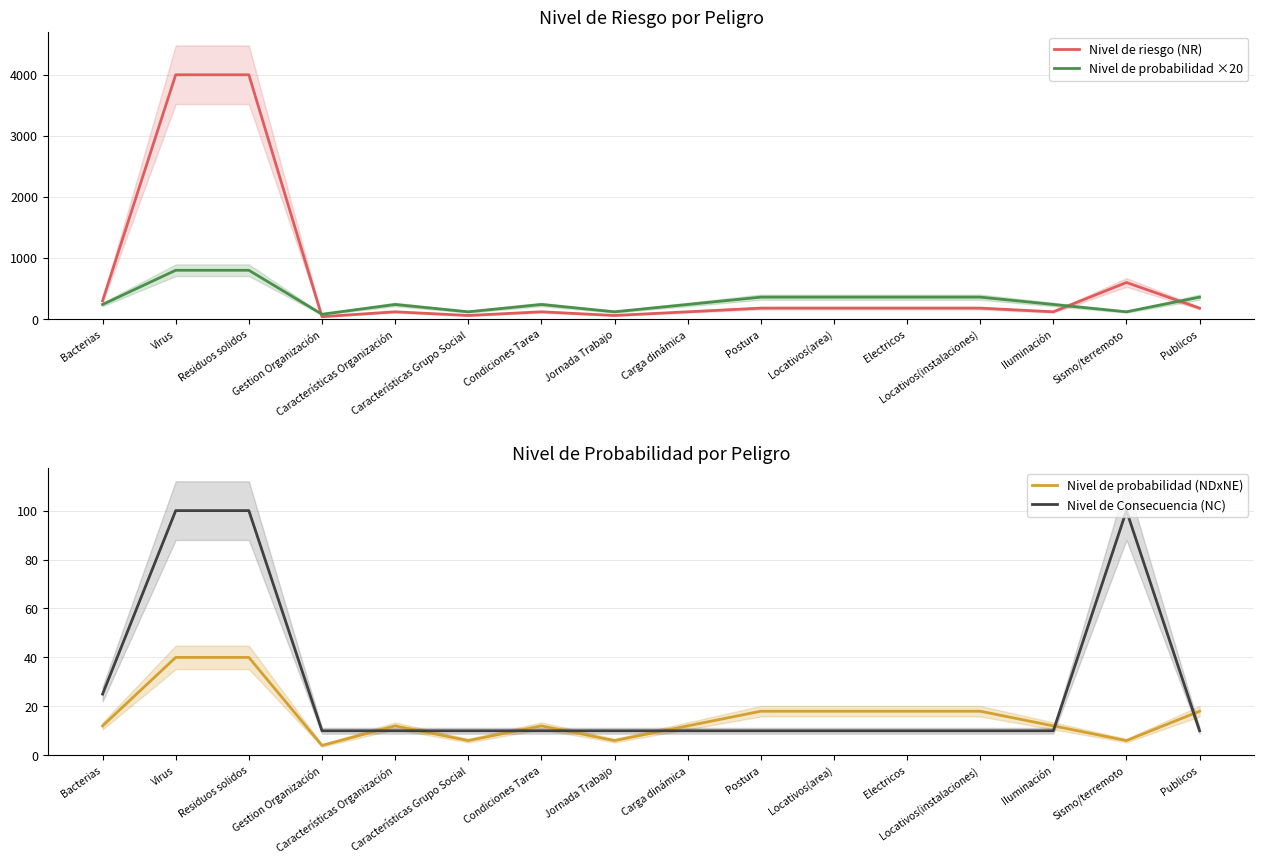

How many interior local valleys does the Nivel de riesgo (NR) series have?

4